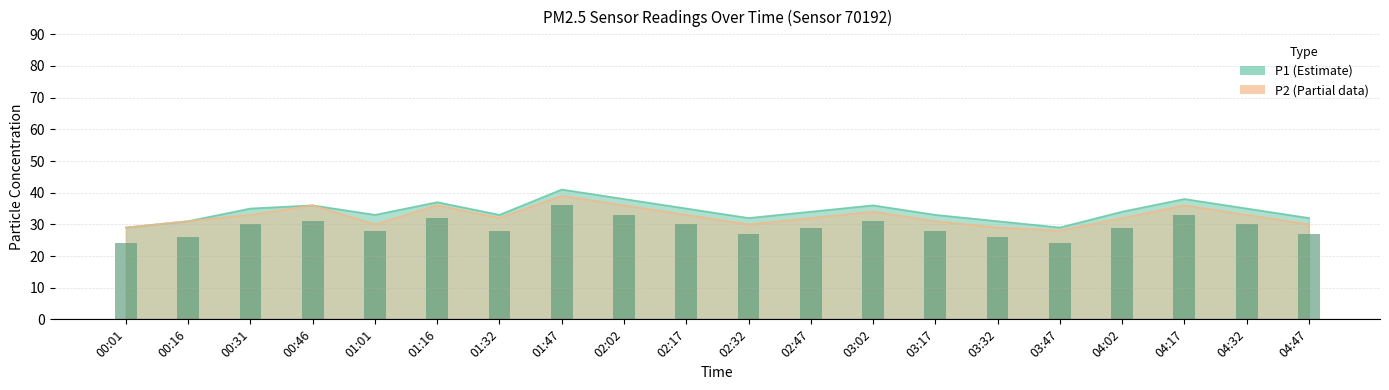

The value of P2 at 04:17 is 15. True or false?

False